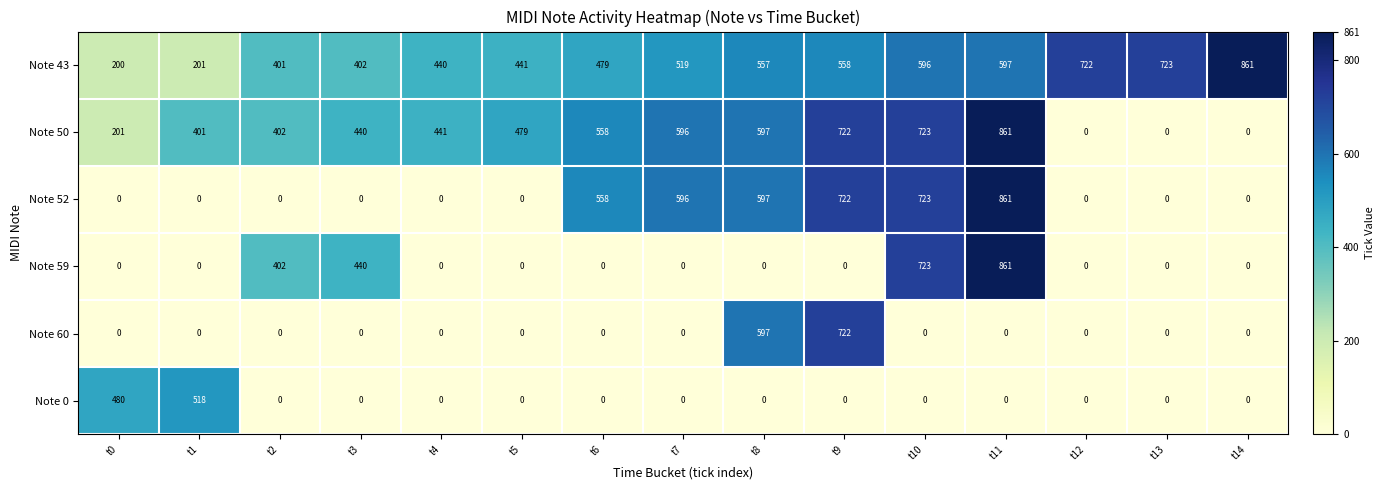

What is the difference between the maximum and minimum values in the Note 43 series?

661